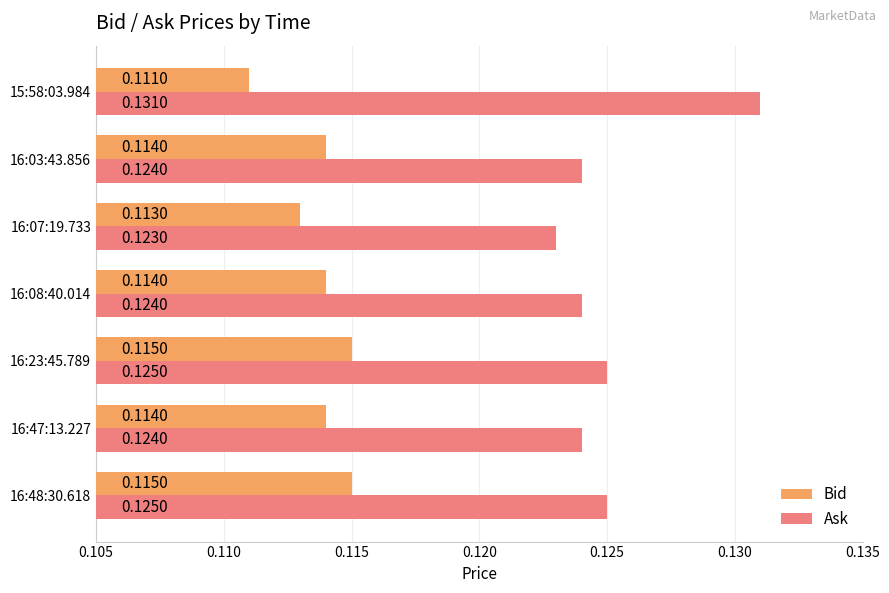

At how many categories does at least one series exceed 0?

7